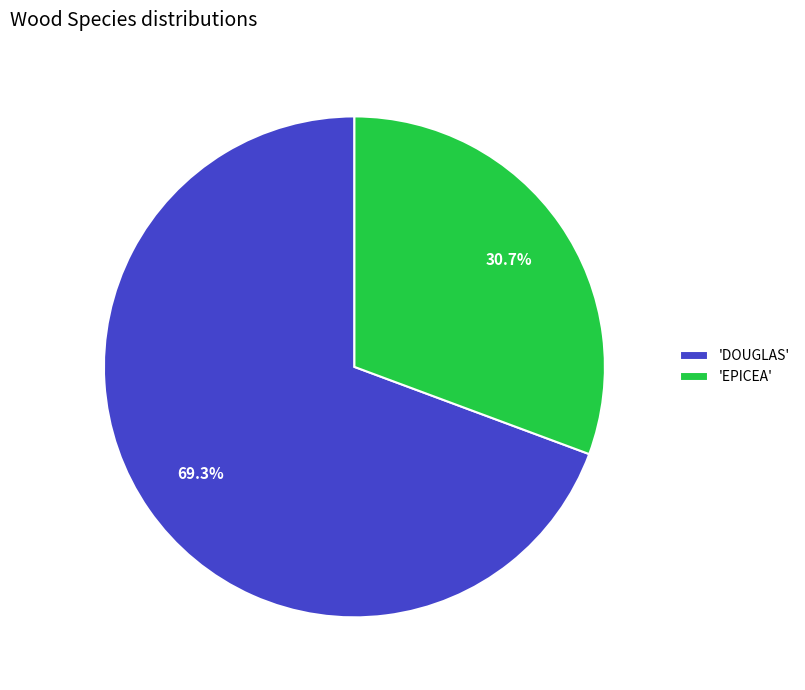

What percentage do 'EPICEA' and 'DOUGLAS' together represent?

100.0%